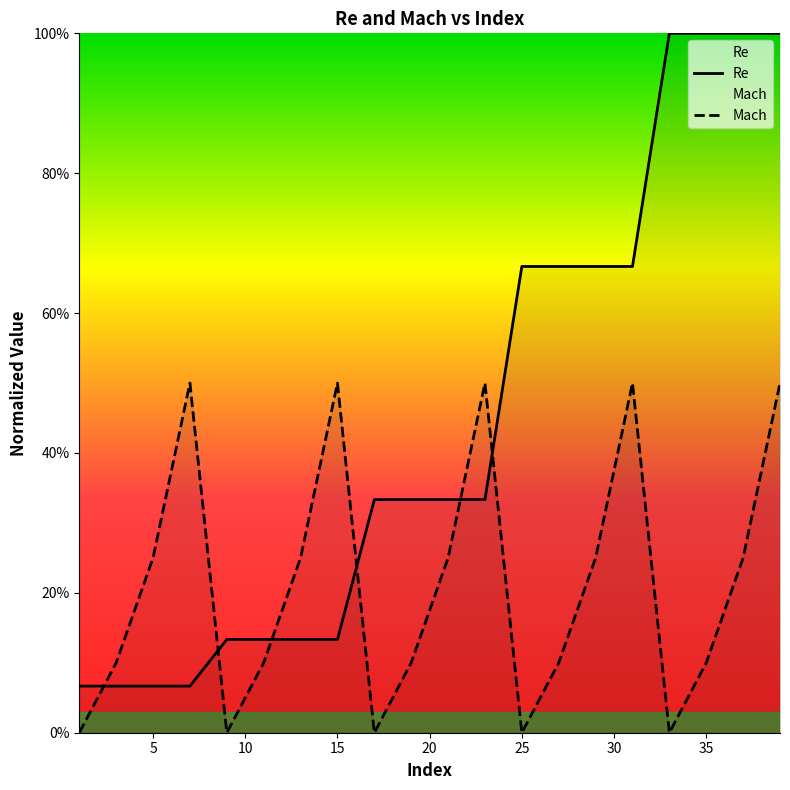

Between which two adjacent categories do Re and Mach first intersect?

1 and 3